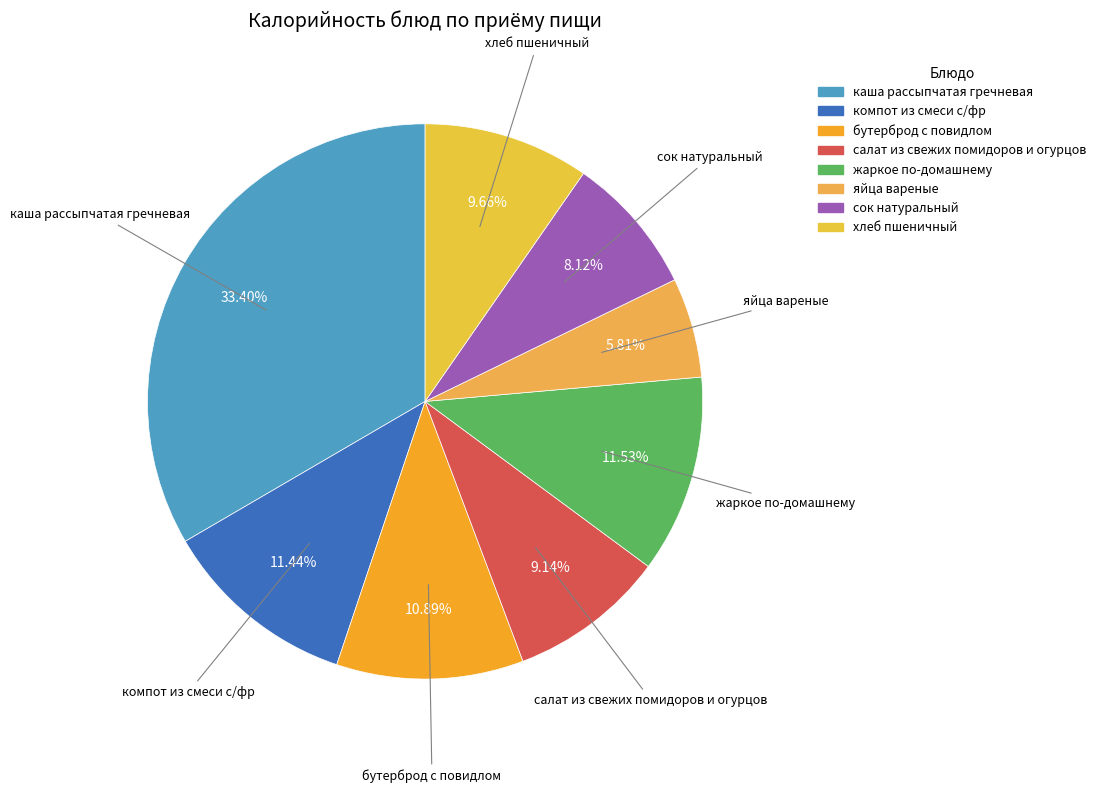

The бутерброд с повидлом slice represents 20% of the pie. True or false?

False